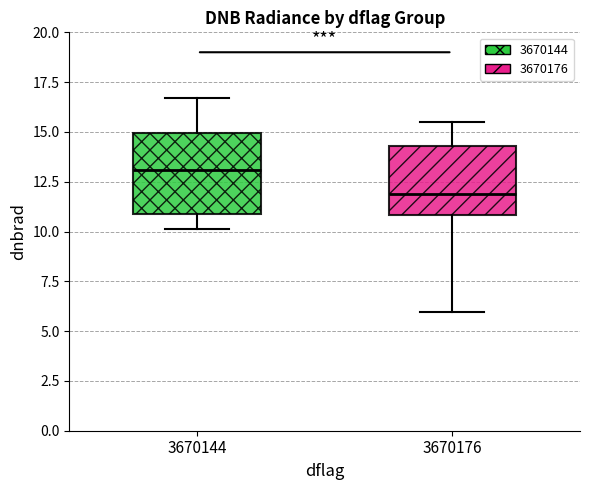

Reading left to right, read every box against the y-axis: the position of its median line, the range the box covers, and the ends of its whiskers. The values are not printed on the chart, so give them approximately, as read against the axis.

3670144: median 13.0, box 11.0 to 15.0, whiskers 10.0 to 16.5
3670176: median 12.0, box 11.0 to 14.5, whiskers 6.0 to 15.5